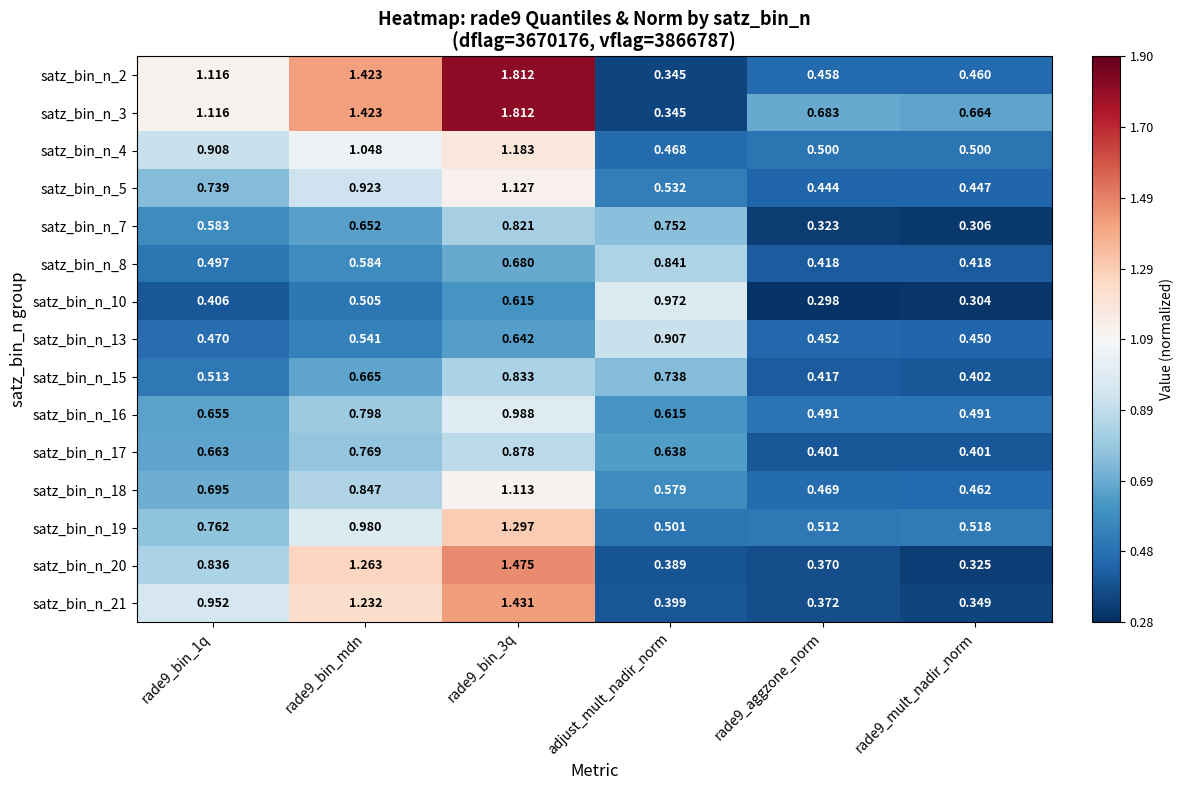

At which label does satz_bin_n_2 reach its minimum?

adjust_mult_nadir_norm